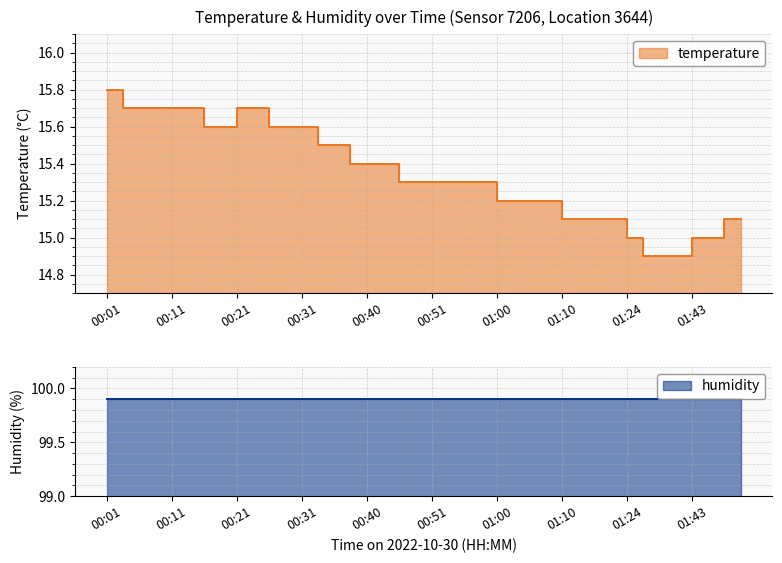

The value at 01:21 is 4.4. True or false?

False